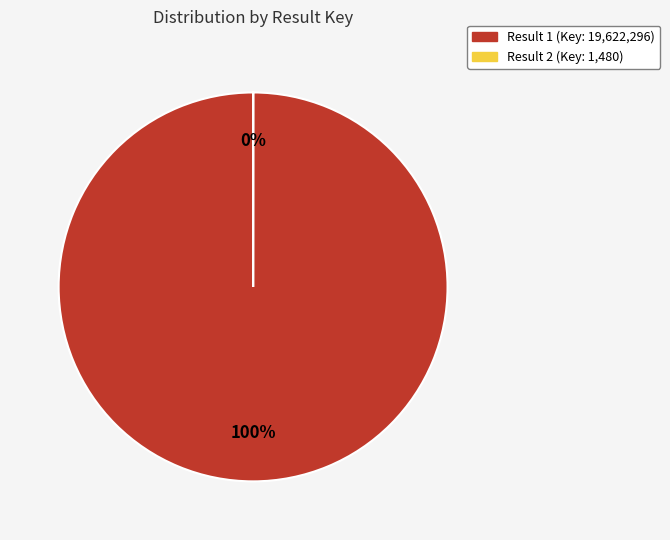

To the nearest percent, what is the combined percentage of 1 and 2?

100%